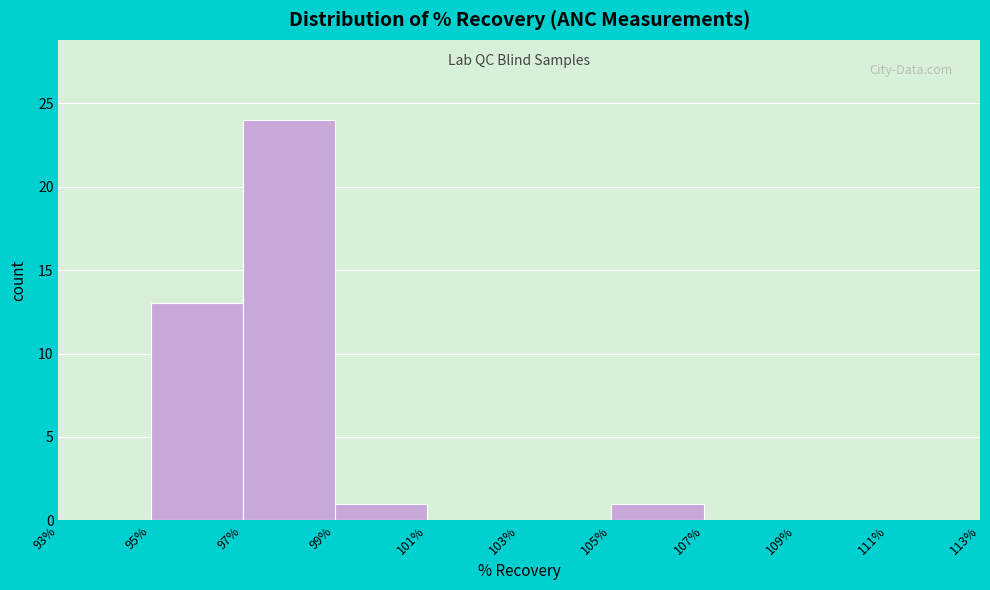

Over which range of the x-axis is the bar tallest?

97% to 99%